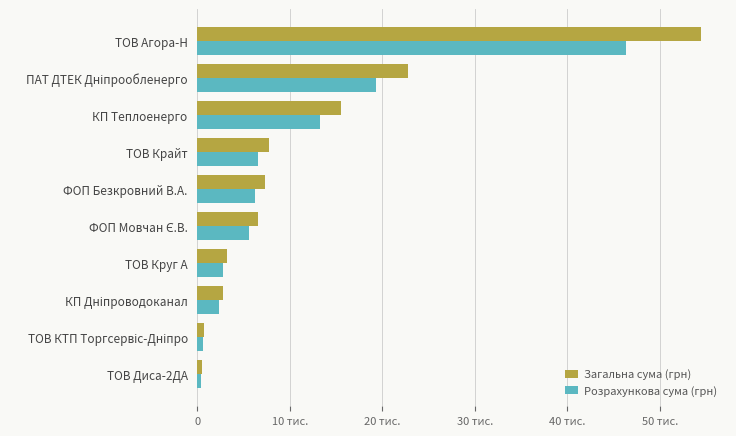

What is the maximum value for Загальна сума (грн)?

54485.6